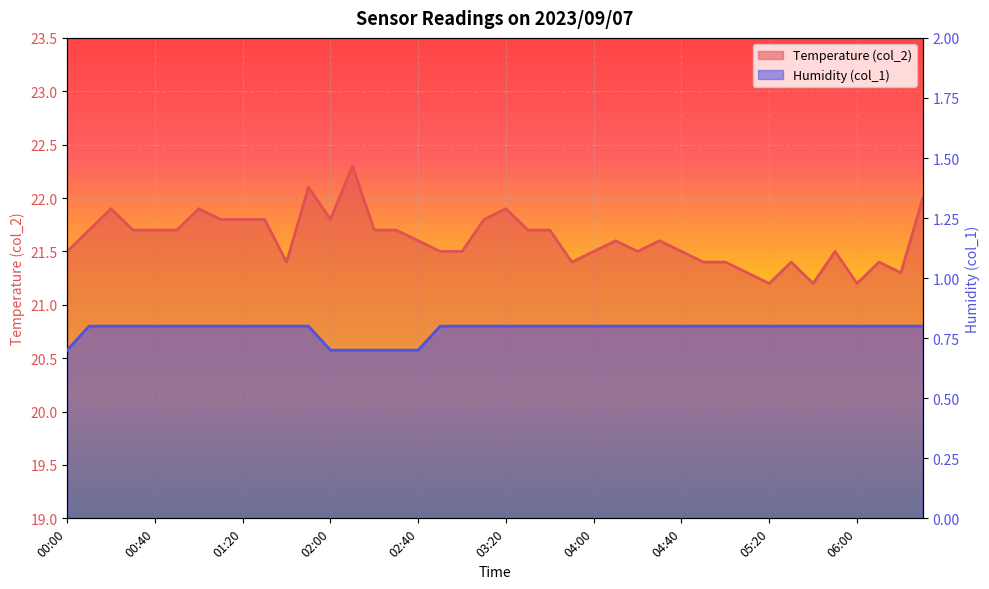

True or false: Temperature (col_2) has more than 0 interior local peaks.

True